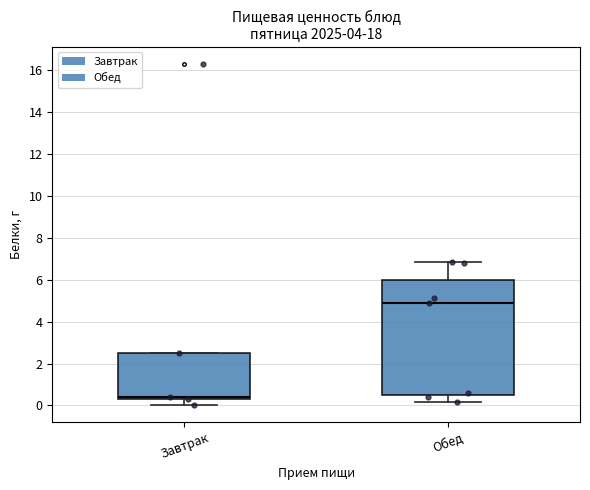

Which box is the tallest, from its lower edge to its upper edge?

Обед